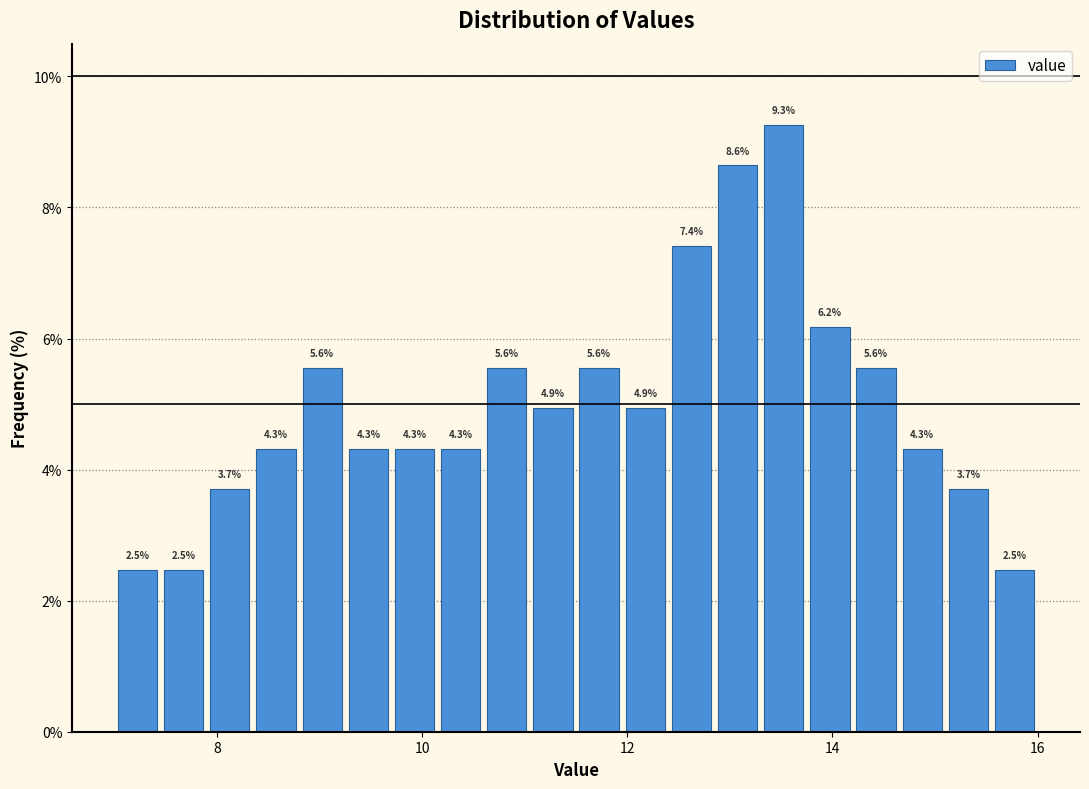

Around what value on the x-axis is the tallest bar? Give the approximate position of its centre, as read against the axis.

13.6